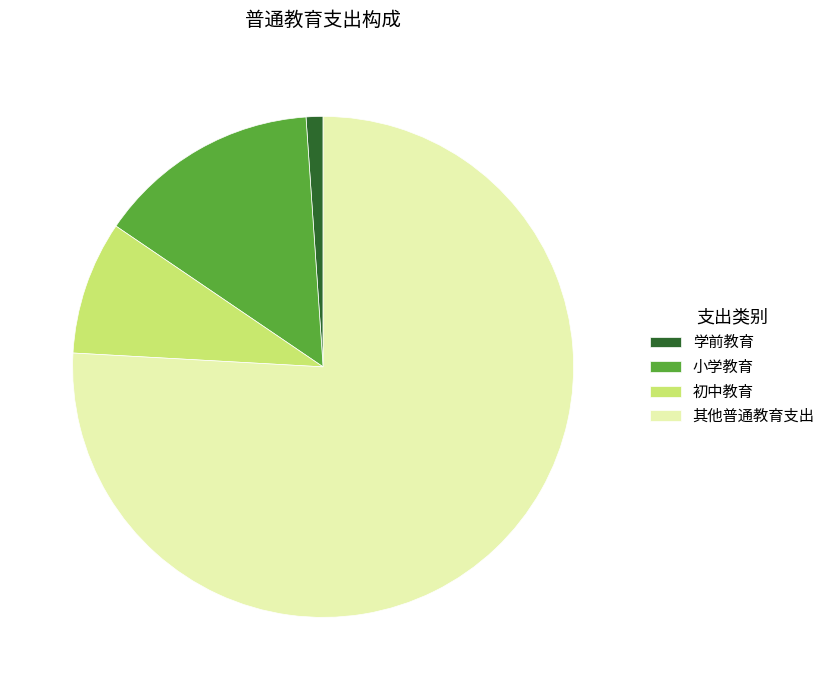

True or false: 学前教育 accounts for 1% of the total.

True